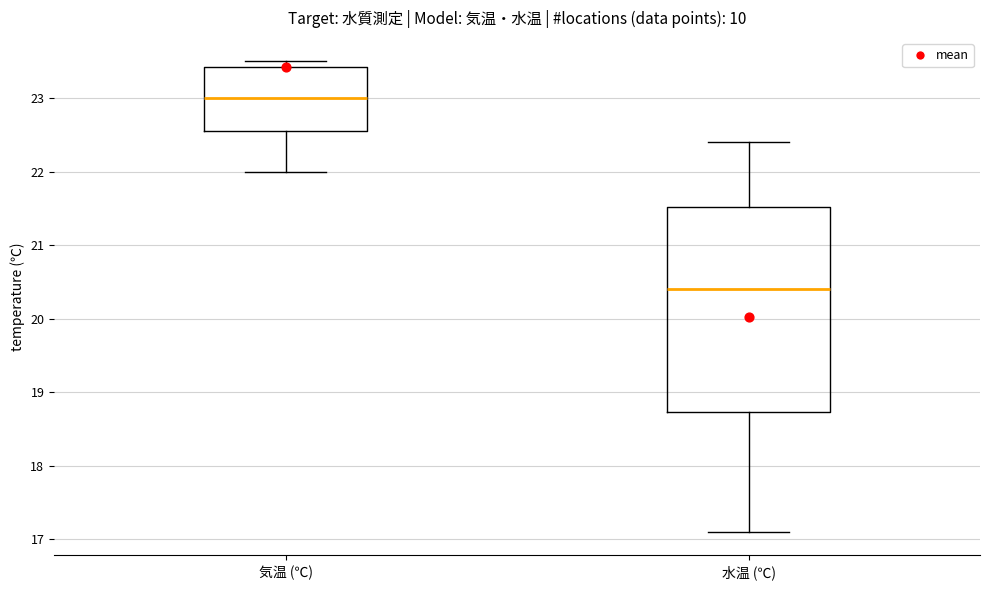

Reading left to right, transcribe this box plot: for each box, give where its median line is, the range the box spans, and where its two whiskers end, as read against the y-axis. The values are not printed on the chart, so give them approximately, as read against the axis.

気温 (℃): median 23.0, box 22.6 to 23.4, whiskers 22.0 to 23.5
水温 (℃): median 20.4, box 18.7 to 21.5, whiskers 17.1 to 22.4